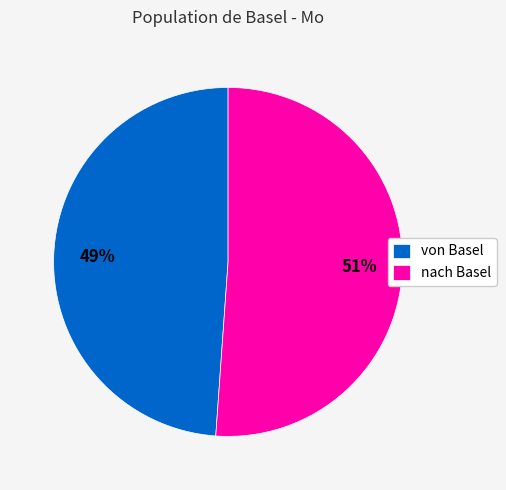

The von Basel slice represents 49% of the pie. True or false?

True